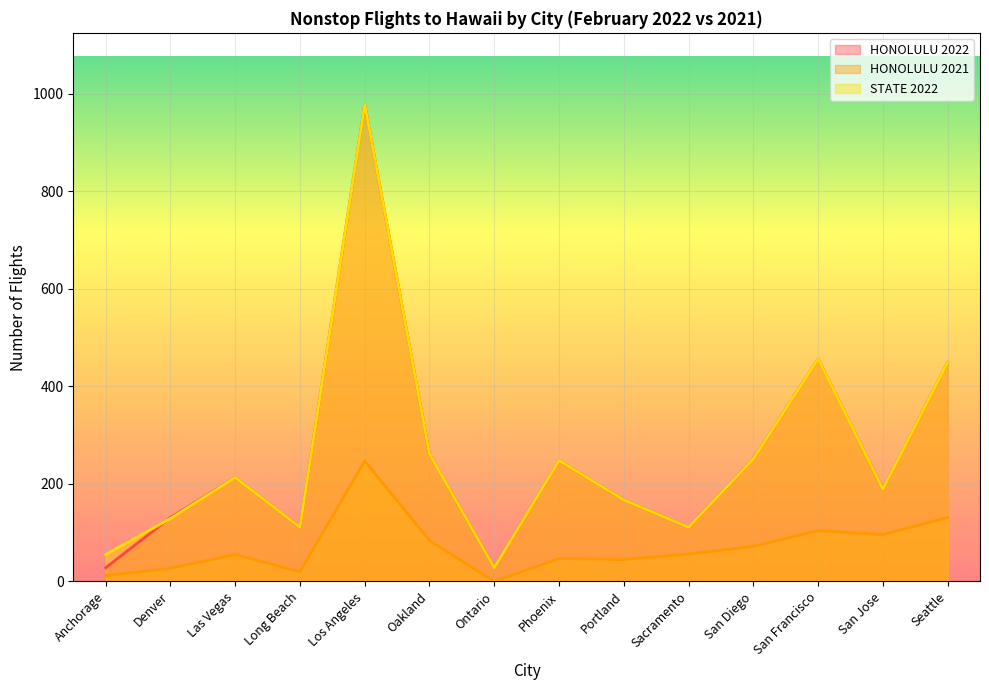

What position from the right is Las Vegas?

12